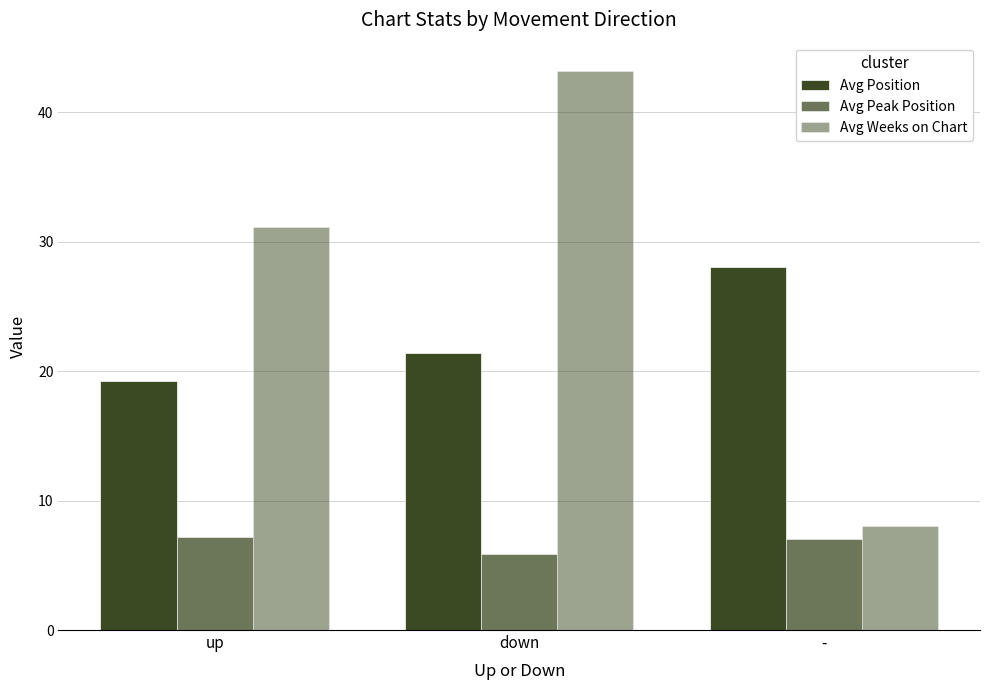

How many distinct data groups are displayed?

3